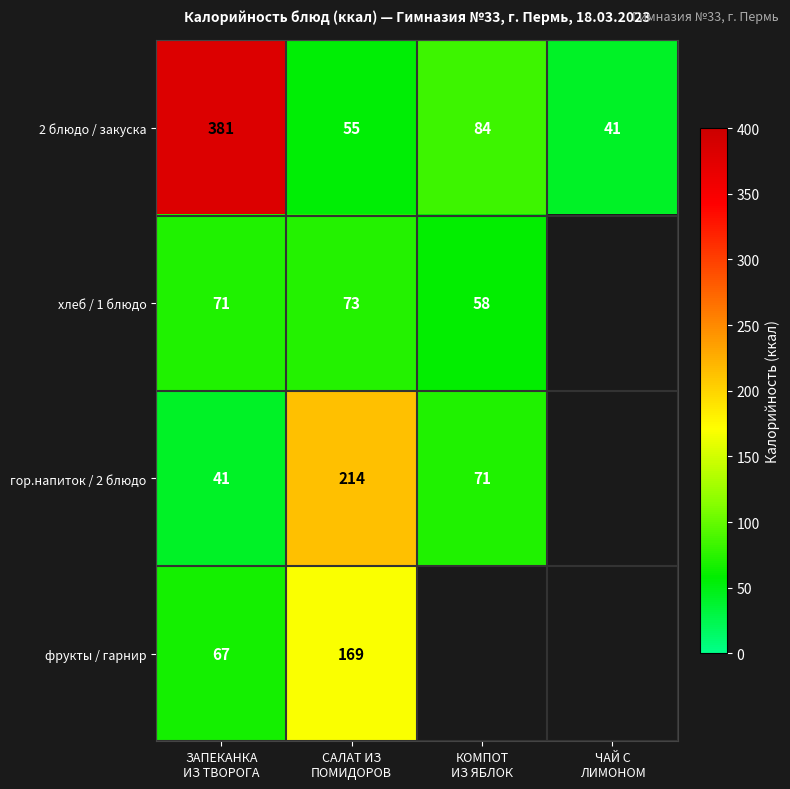

What is the highest value of the 2 блюдо / закуска series?

381